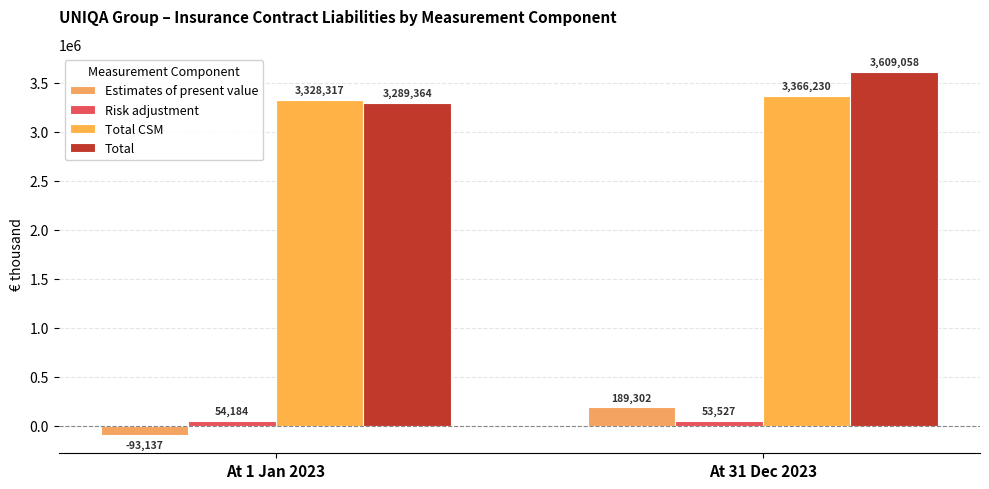

What is the value of the Total bar at the 2nd from the left?

3609058